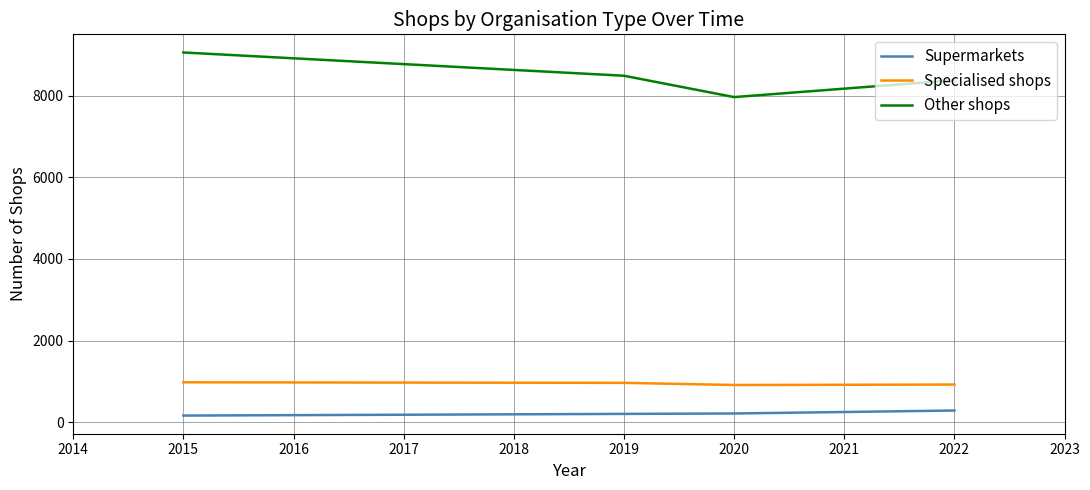

List the series in order of their peak value, lowest first.

Supermarkets, Specialised shops, Other shops